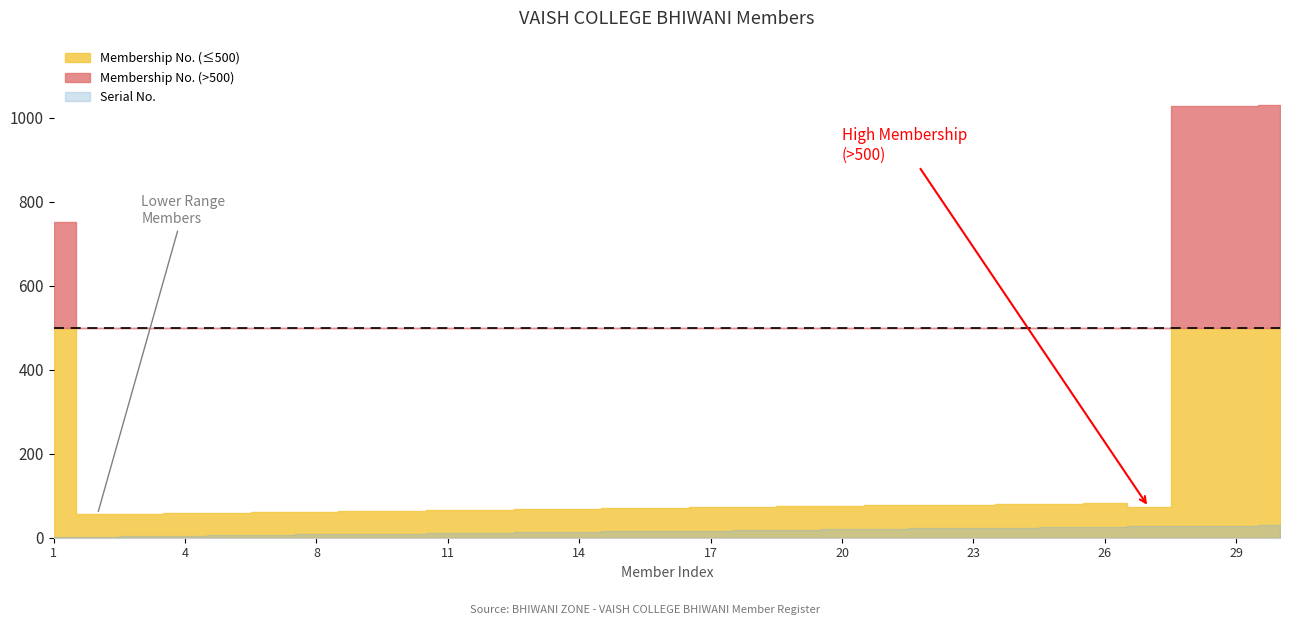

What is the smallest value displayed?

1